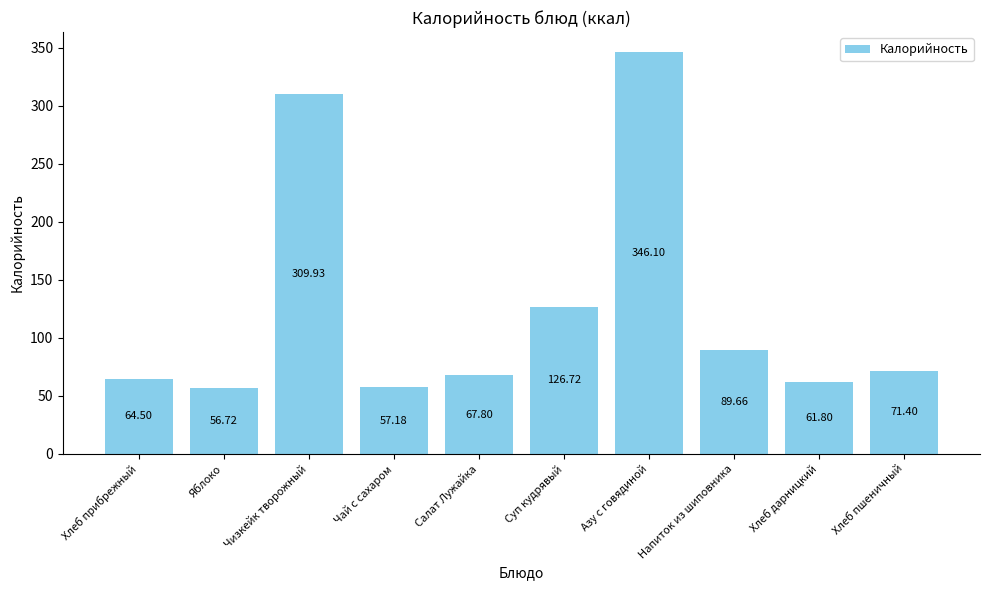

Approximately how many times larger is the value at Азу с говядиной compared to Чай с сахаром?

6.1